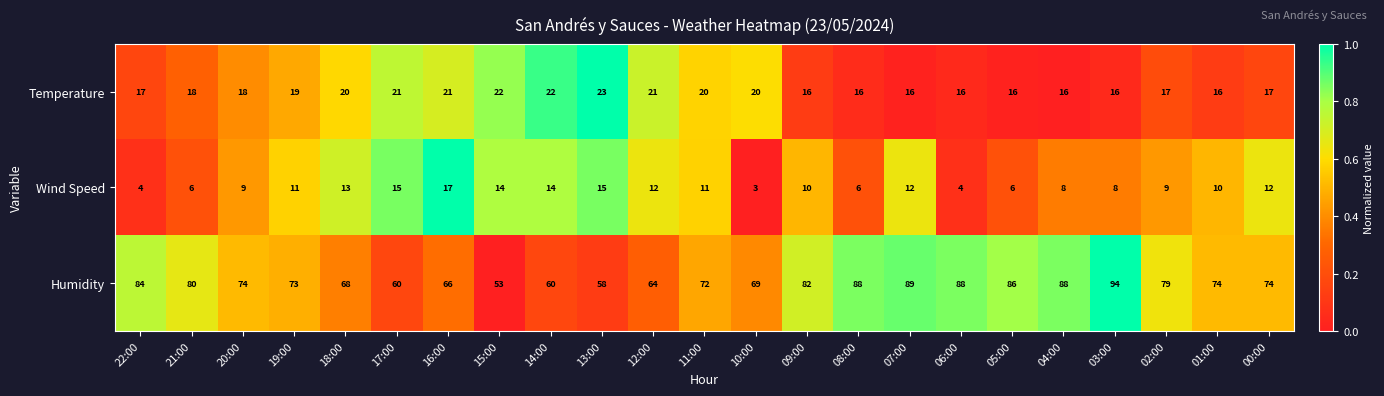

True or false: Temperature has a value of 35 at 18:00.

False